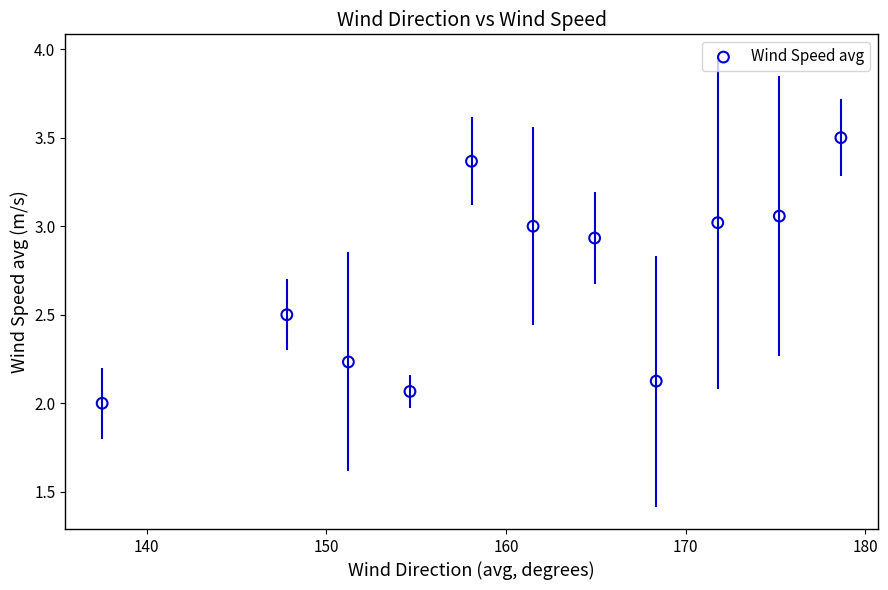

What is the average Y value?

2.7